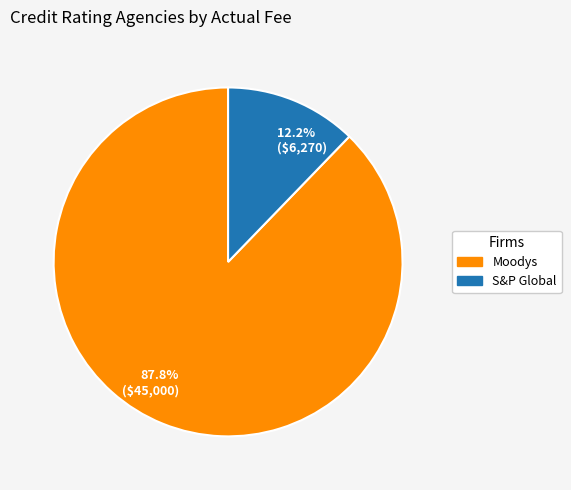

What percentage is NOT represented by 87.8% ($45,000)?

12.2%